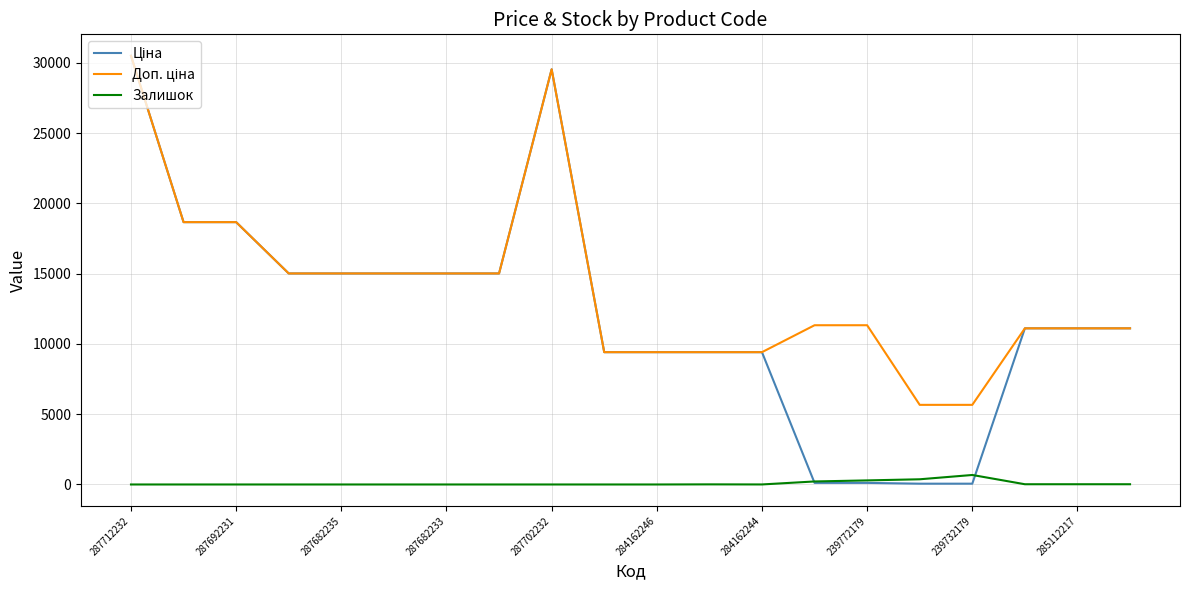

Where is Доп. ціна nearest to the value 18089?

287692231